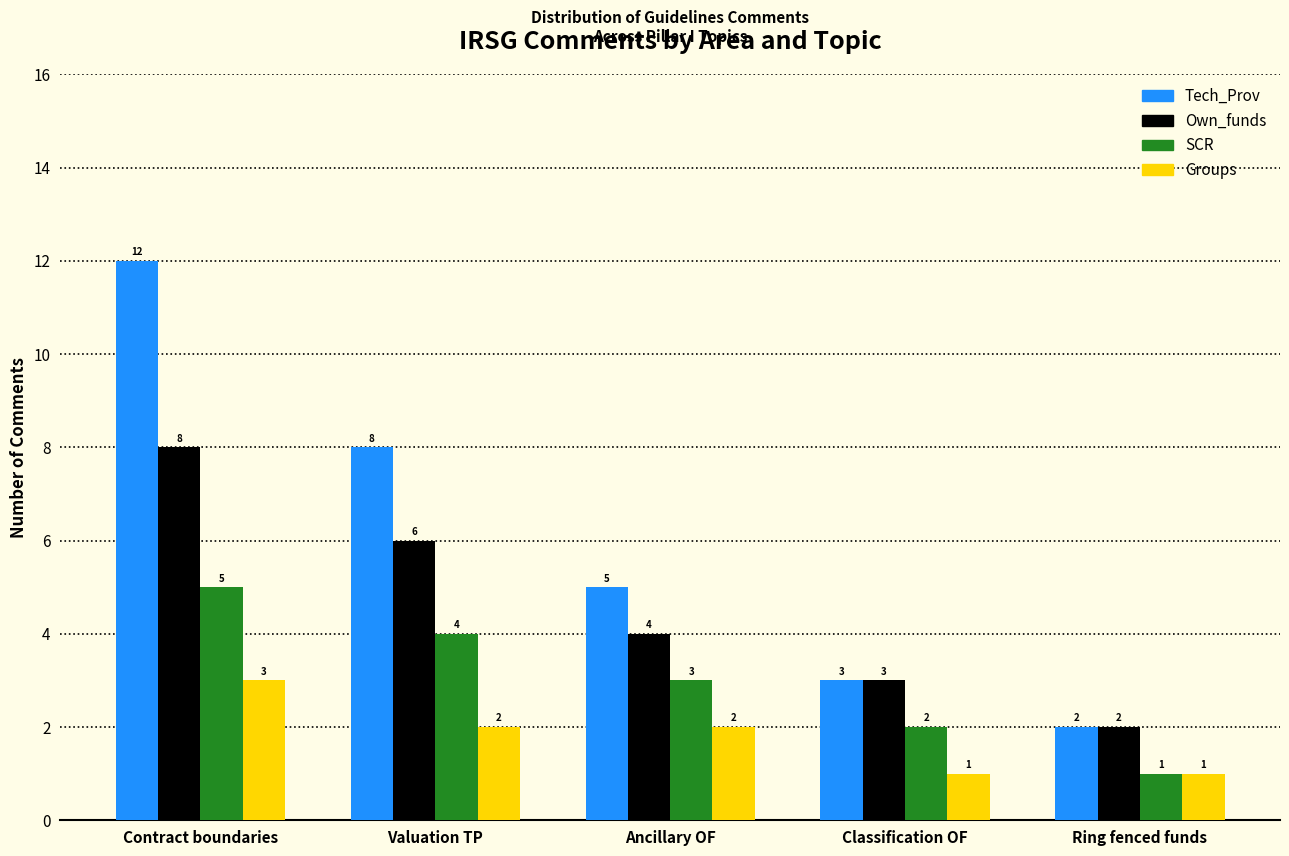

List the labels in order of SCR value, largest first.

Contract boundaries, Valuation TP, Ancillary OF, Classification OF, Ring fenced funds